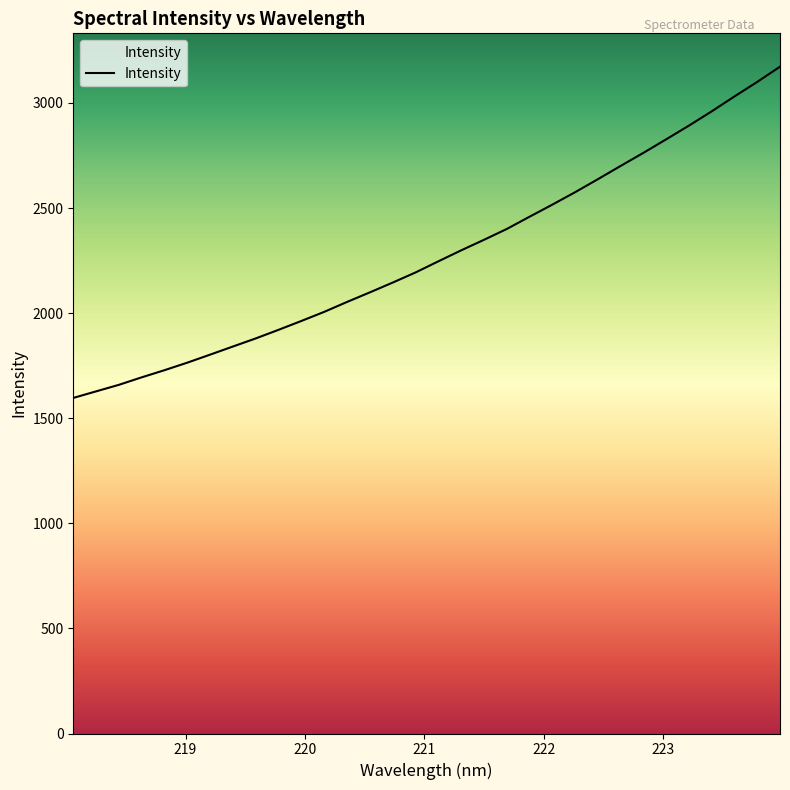

What is the maximum value shown in the chart?

3172.8